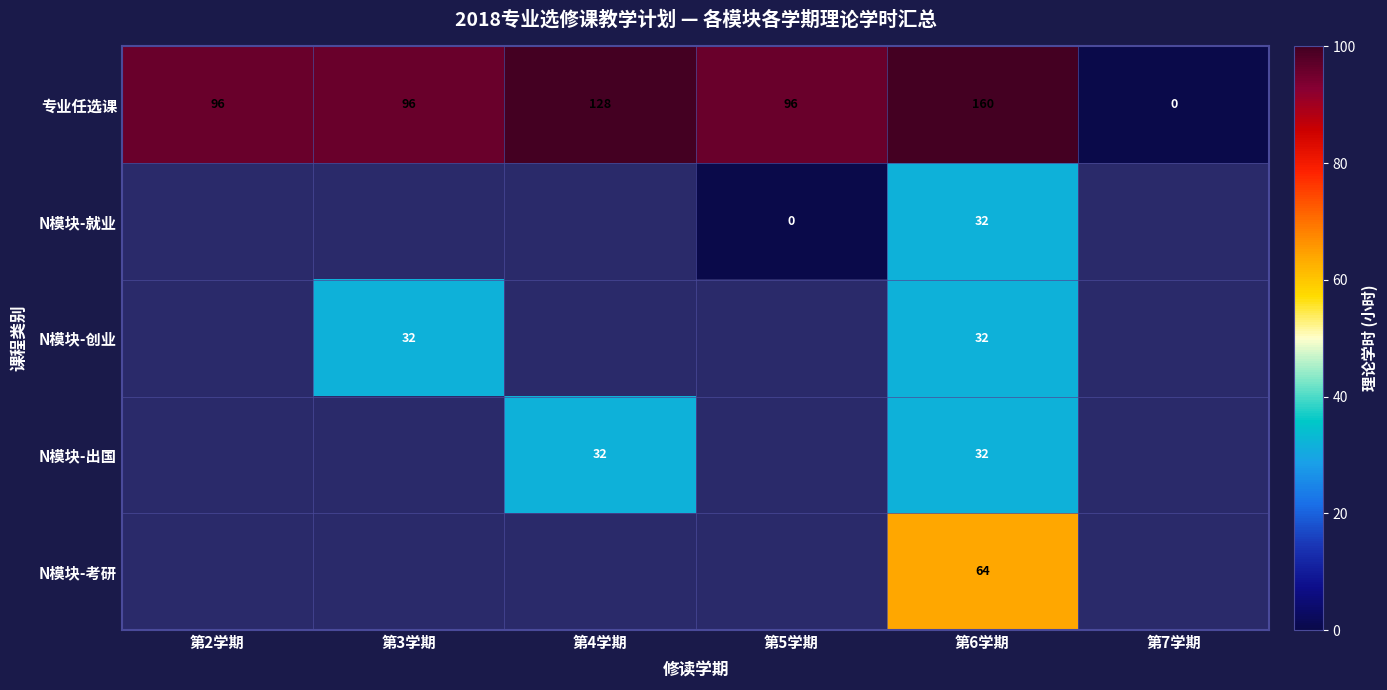

Which has a higher value, 第5学期 or 第2学期?

第5学期